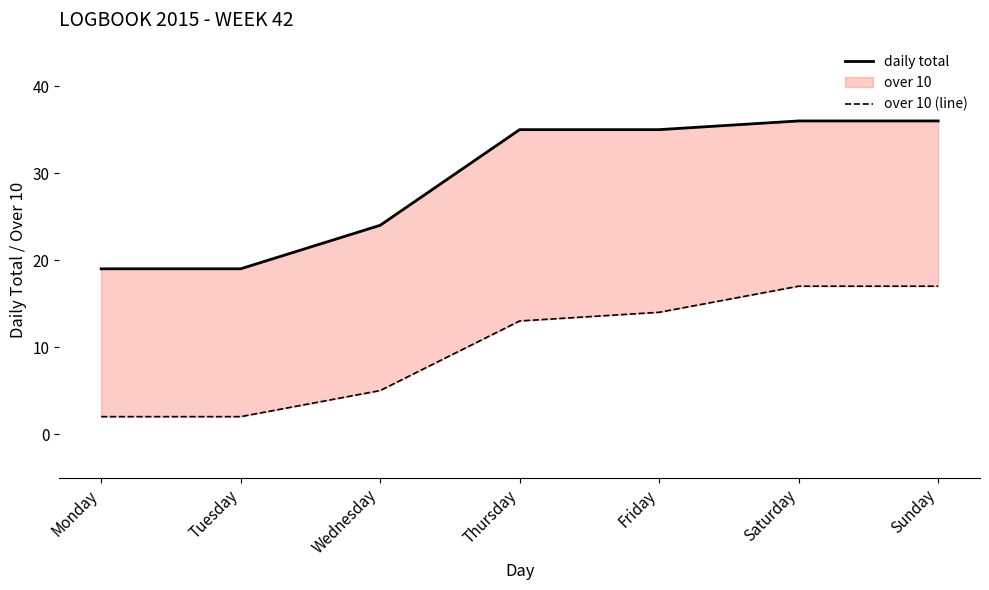

What is the difference between the highest and lowest values at Sunday?

19